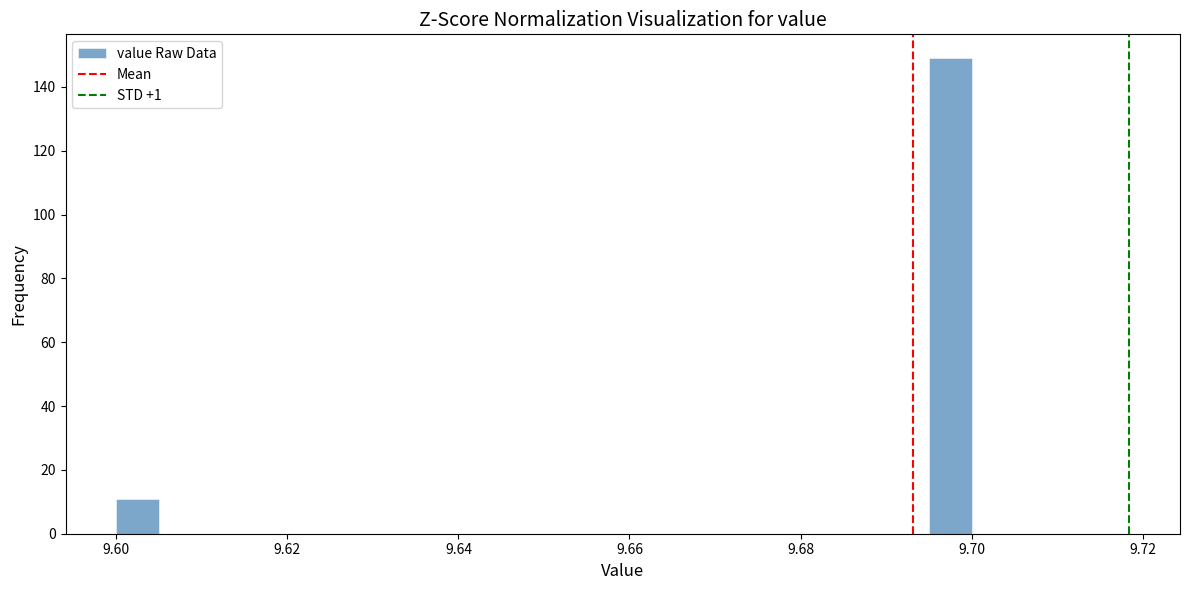

Around what value on the x-axis is the tallest bar? Give the approximate position of its centre, as read against the axis.

9.698